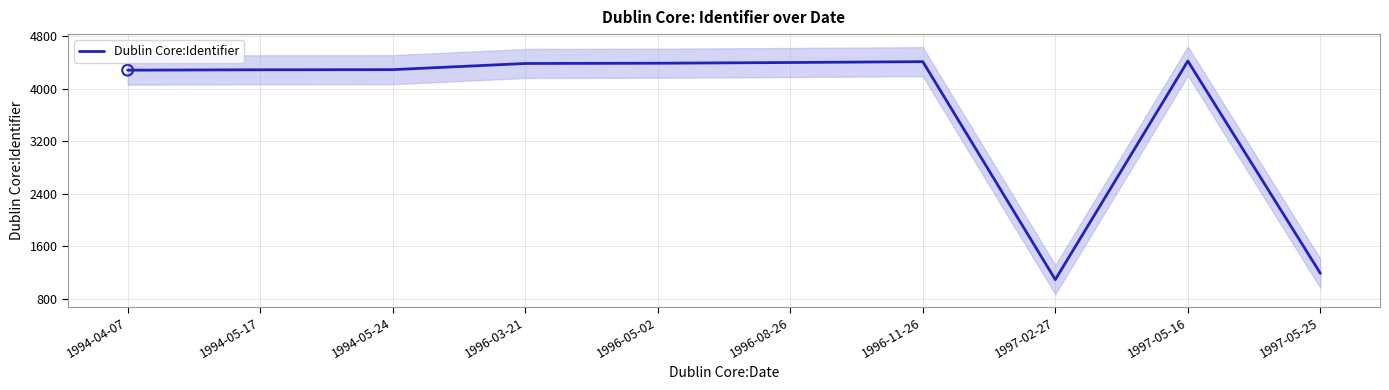

Between 1997-02-27 and 1996-11-26, which is larger?

1996-11-26